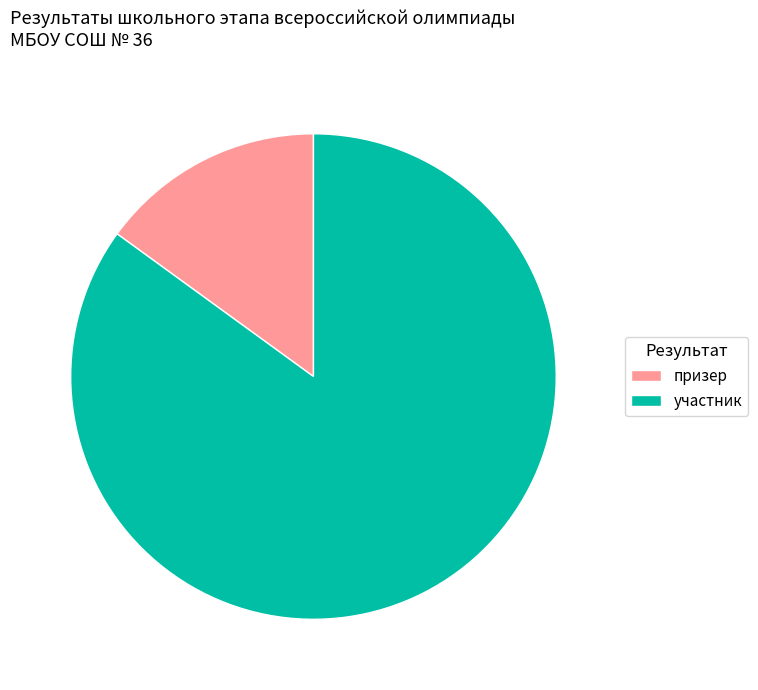

Do призер and участник together represent more than half of the pie?

Yes